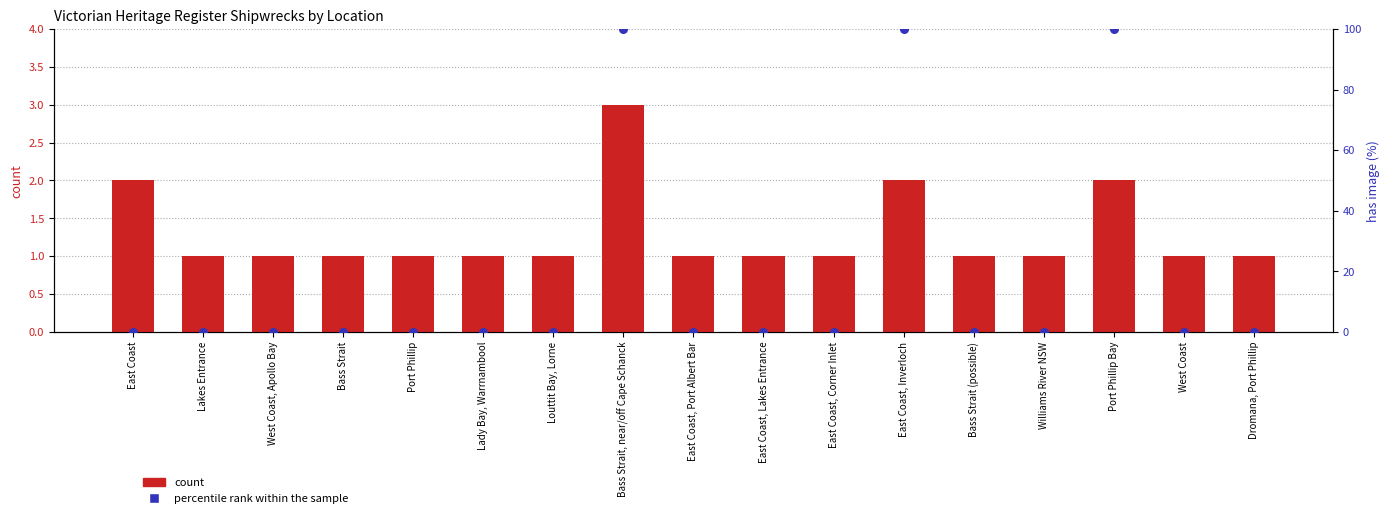

What is the total value across all series at Port Phillip?

1